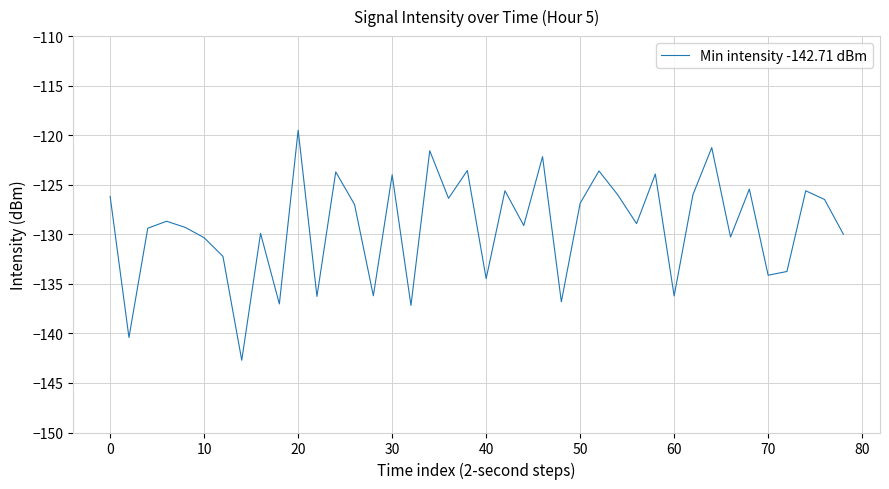

How many interior local peaks (higher than both neighbors) does the data have?

14